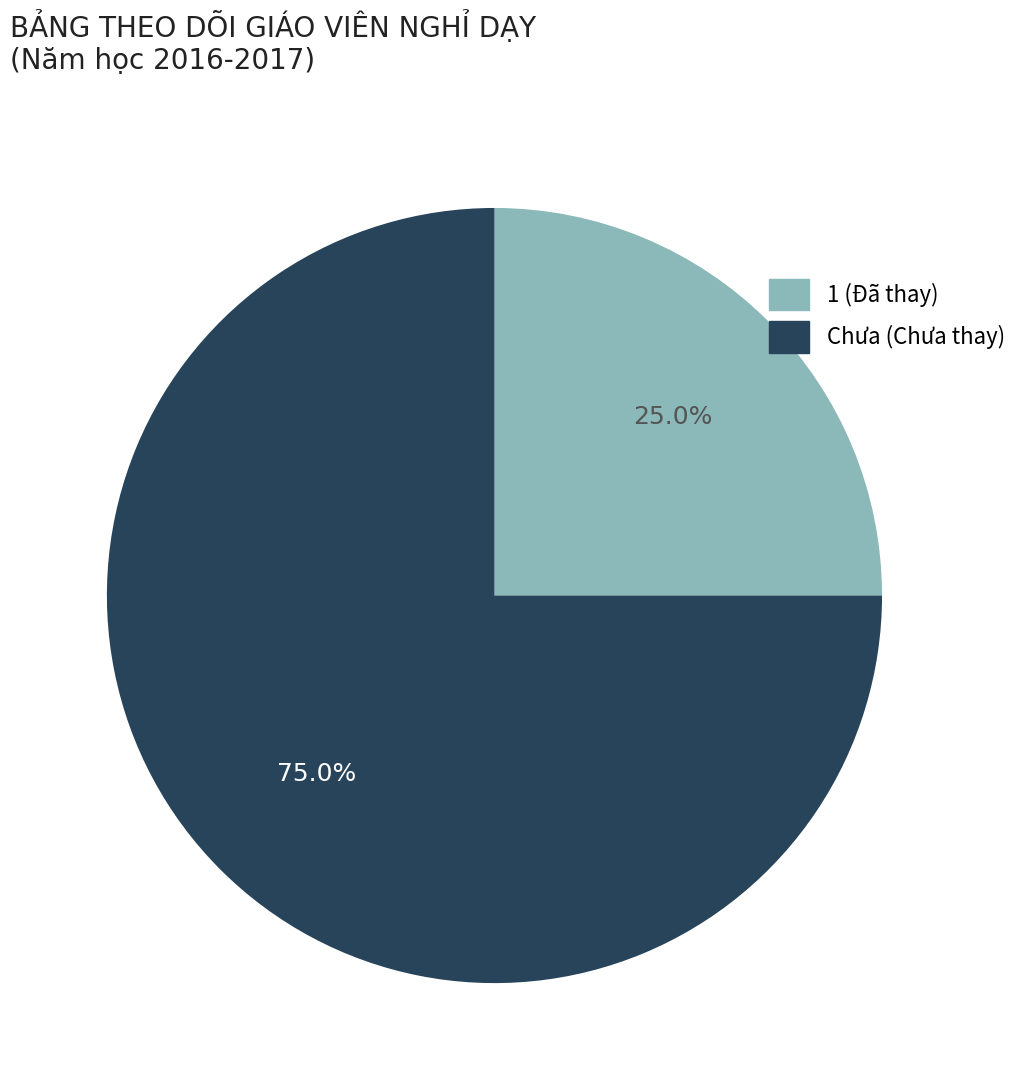

To the nearest percent, what portion does Chưa represent?

75%